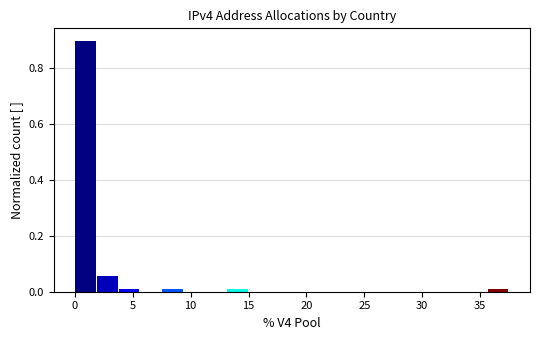

Read against the x-axis, roughly where is the centre of the tallest bar?

1.0